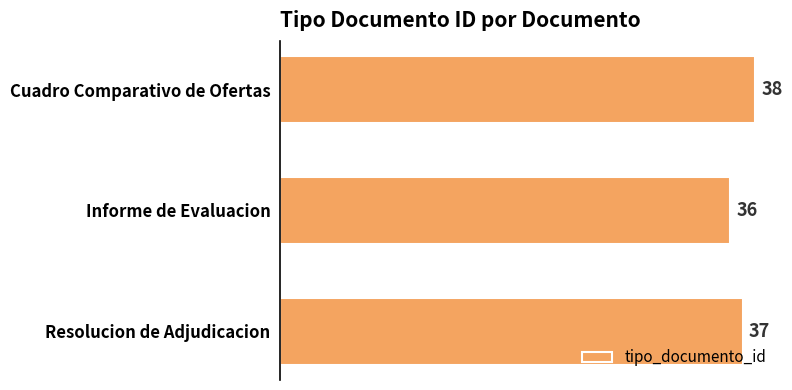

Count the number of categories in the chart.

3